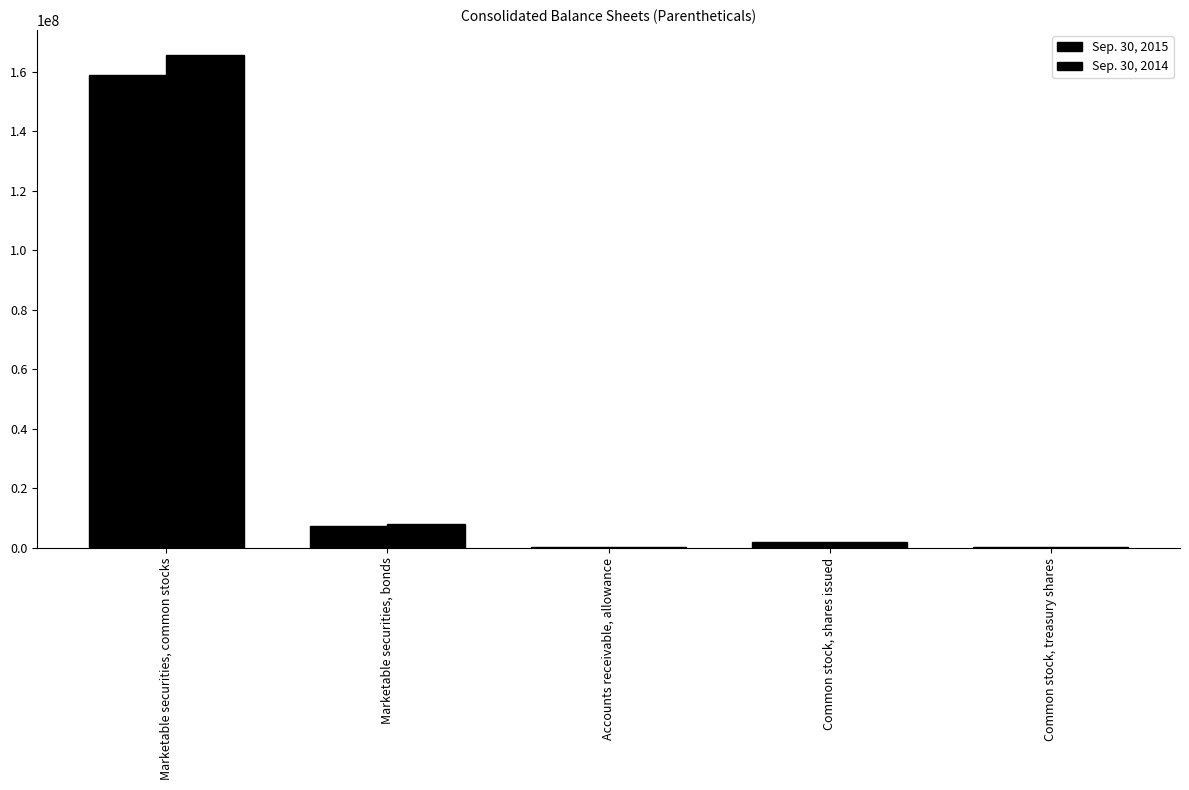

True or false: Sep. 30, 2015 has a value of 12811538 at Marketable securities, bonds.

False